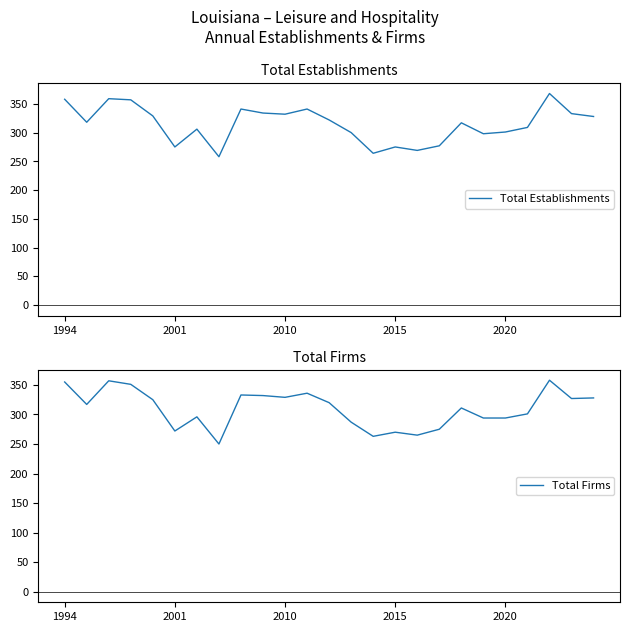

Reading left to right, transcribe all the data shown in this chart.

Total Establishments: 358	318	359	357	329	275	306	258	341	334	332	341	322	300	264	275	269	277	317	298	301	309	368	333	328
Total Firms: 355	317	357	351	325	272	296	250	333	332	329	336	320	287	263	270	265	275	311	294	294	301	358	327	328